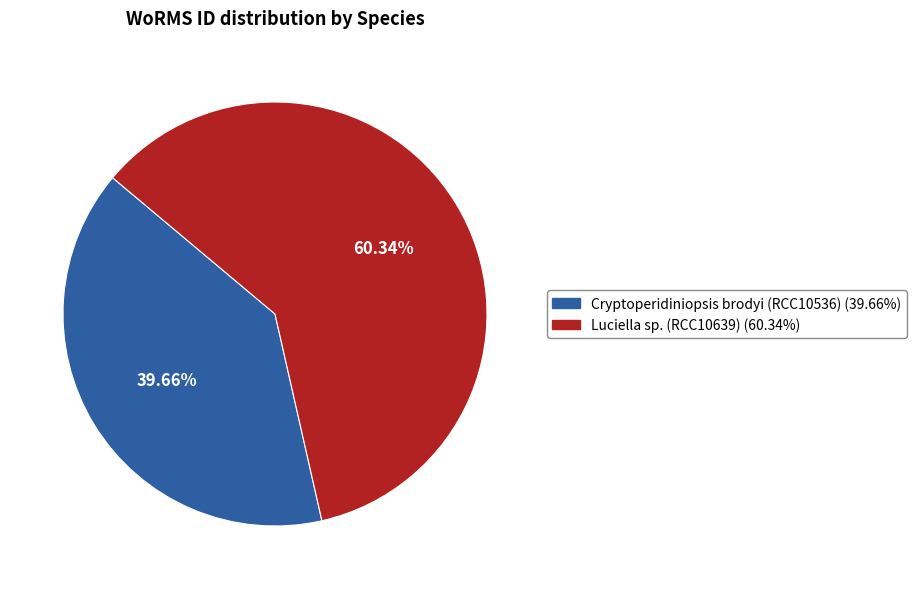

Rank the categories by value from highest to lowest.

Luciella sp. (RCC10639), Cryptoperidiniopsis brodyi (RCC10536)